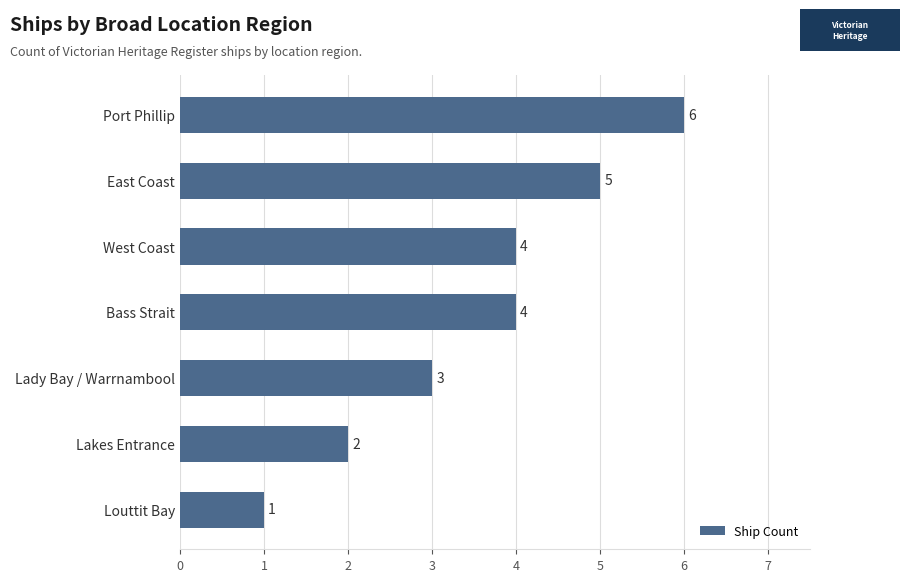

What is the difference between the second highest and second lowest values?

3